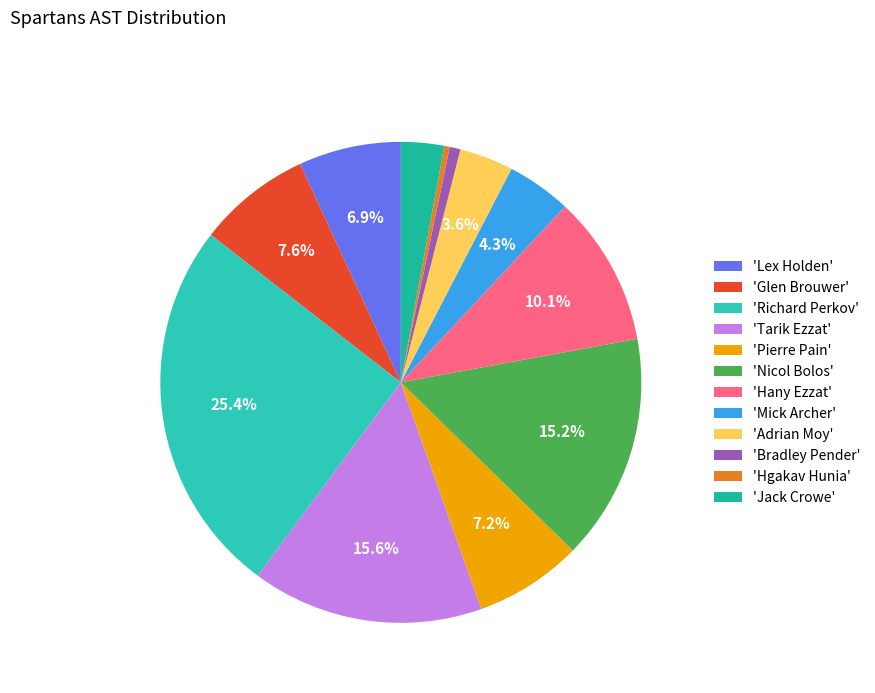

How many segments does this pie chart have?

12